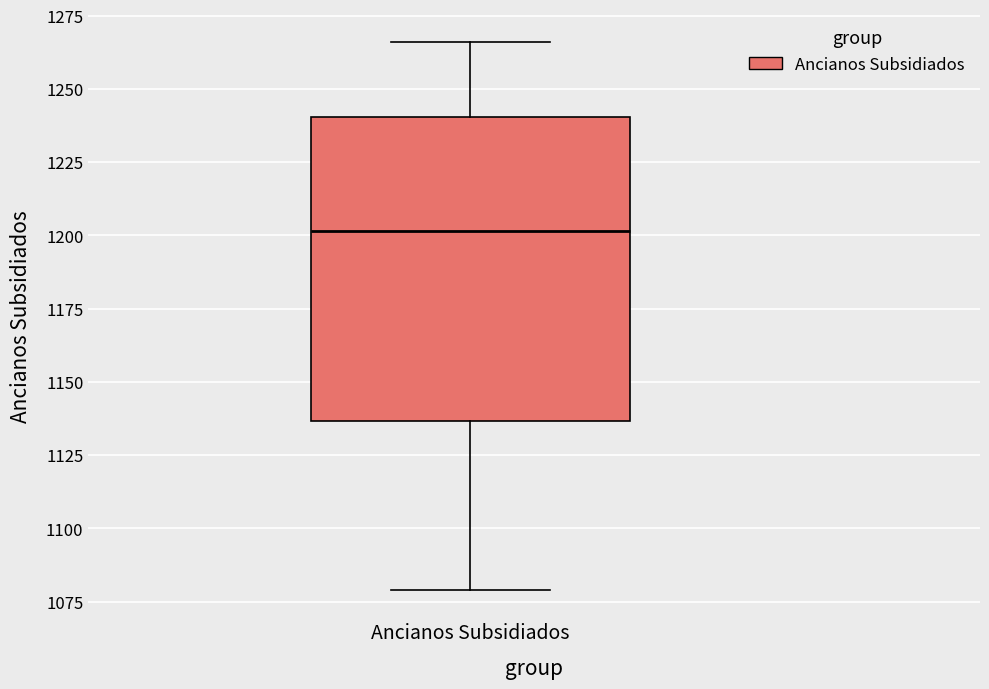

Read this box plot against the y-axis: the position of the median line, the range covered by the box, and the ends of both whiskers. The values are not printed on the chart, so give them approximately, as read against the axis.

median 1200, box 1135 to 1240, whiskers 1080 to 1265